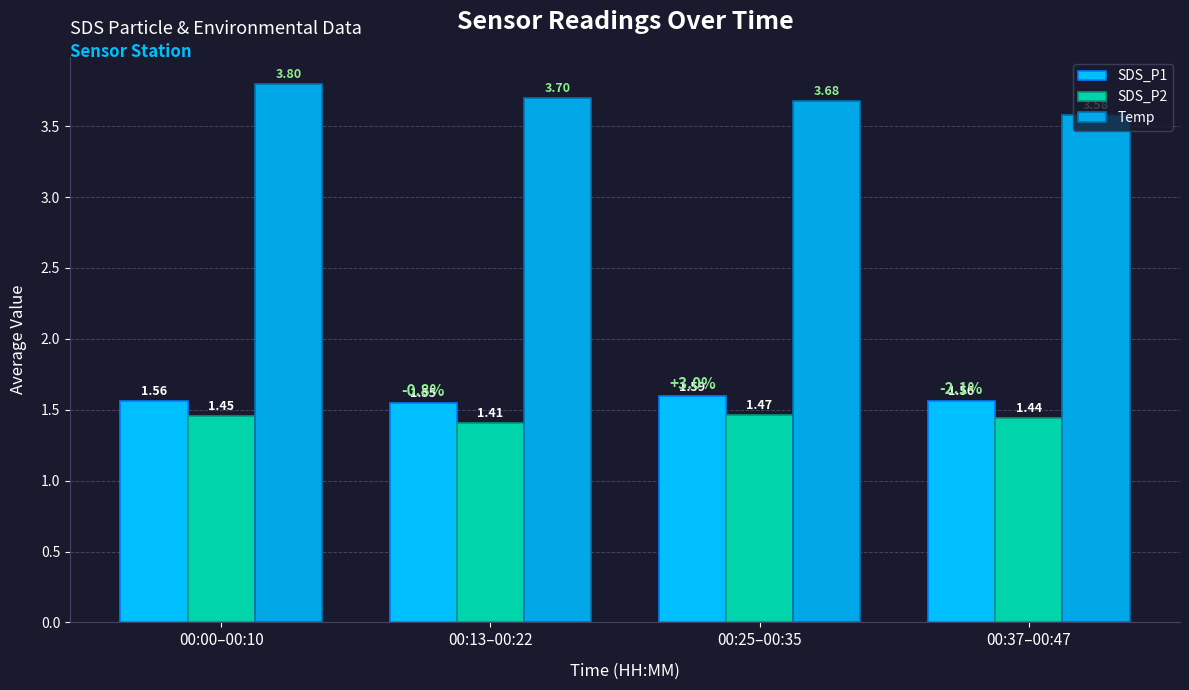

At how many categories does at least one series exceed 3?

4